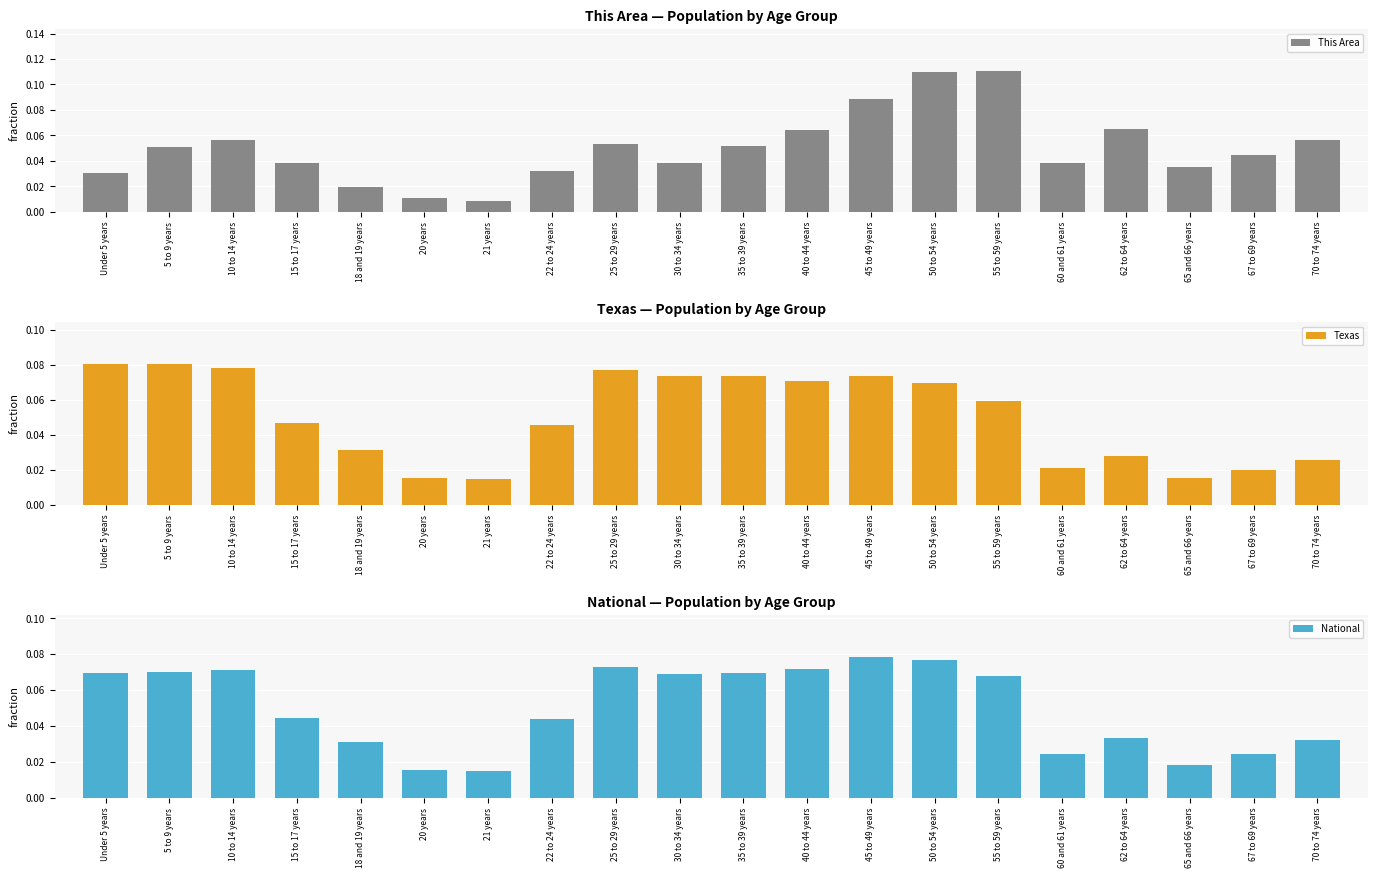

What is the sum of the National values at 20 years and 5 to 9 years?

0.1